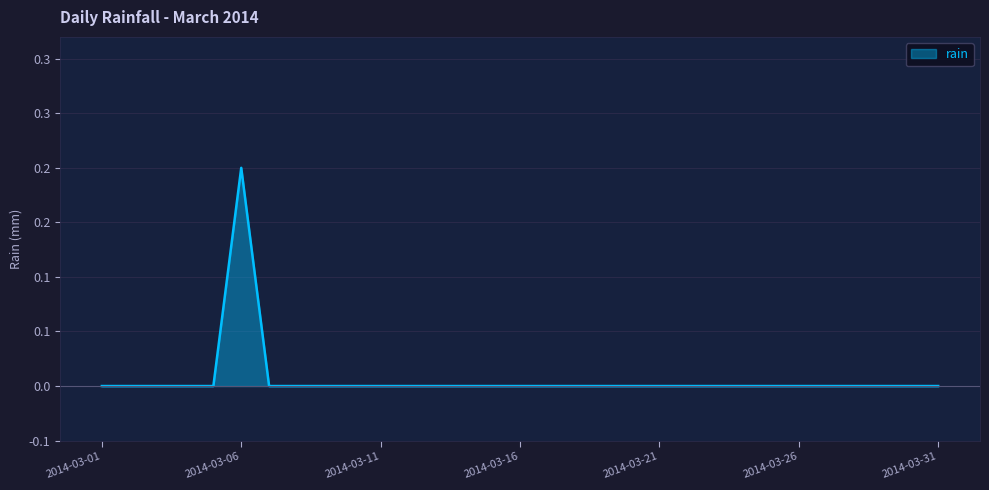

Reading left to right, extract all data points from this chart.

2014-03-01=0.0	2014-03-02=0.0	2014-03-03=0.0	2014-03-04=0.0	2014-03-05=0.0	2014-03-06=0.2	2014-03-07=0.0	2014-03-08=0.0	2014-03-09=0.0	2014-03-10=0.0	2014-03-11=0.0	2014-03-12=0.0	2014-03-13=0.0	2014-03-14=0.0	2014-03-15=0.0	2014-03-16=0.0	2014-03-17=0.0	2014-03-18=0.0	2014-03-19=0.0	2014-03-20=0.0	2014-03-21=0.0	2014-03-22=0.0	2014-03-23=0.0	2014-03-24=0.0	2014-03-25=0.0	2014-03-26=0.0	2014-03-27=0.0	2014-03-28=0.0	2014-03-29=0.0	2014-03-30=0.0	2014-03-31=0.0